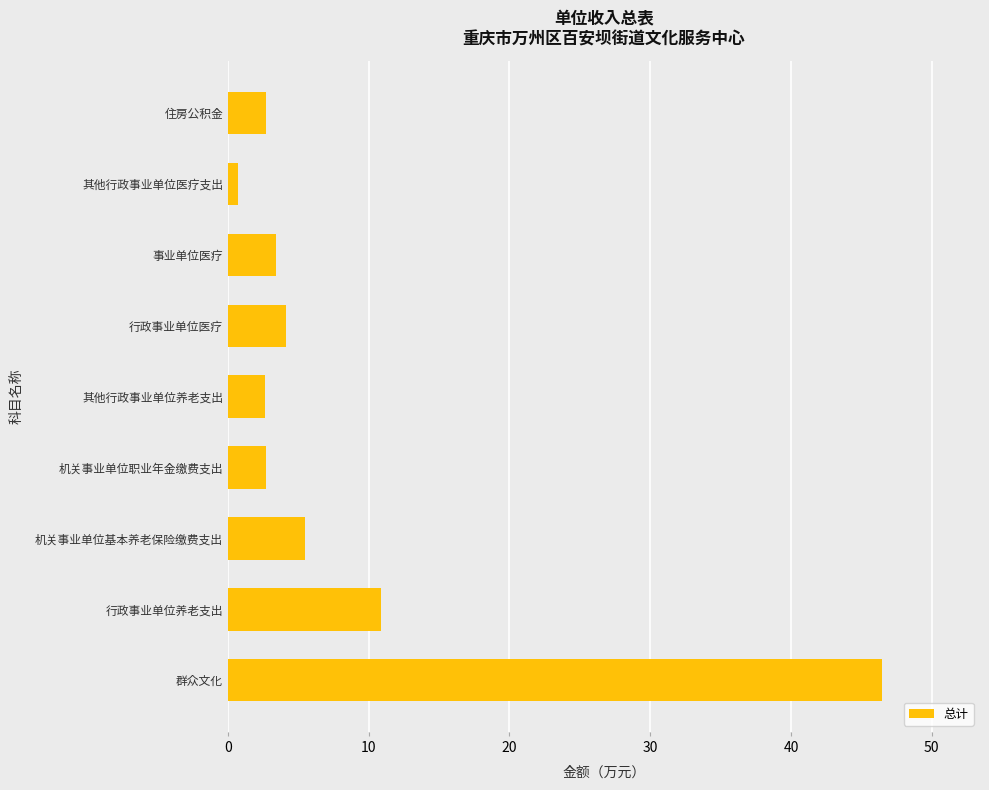

How many categories are shown in the chart?

9